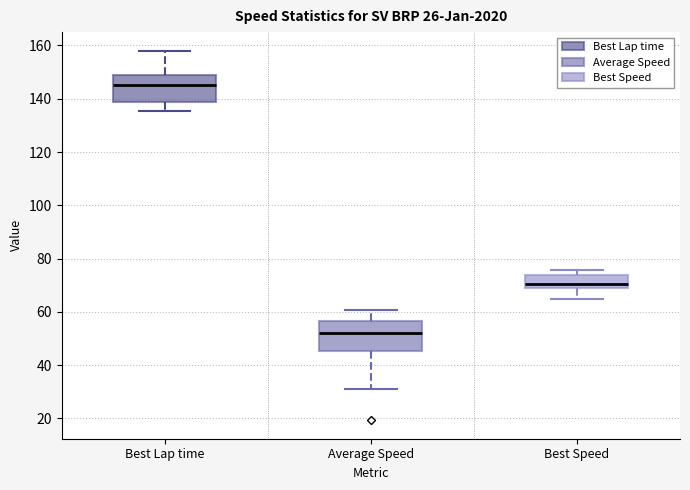

Reading left to right, transcribe this box plot: for each box, give where its median line is, the range the box spans, and where its two whiskers end, as read against the y-axis. The values are not printed on the chart, so give them approximately, as read against the axis.

Best Lap time: median 146, box 138 to 148, whiskers 136 to 158
Average Speed: median 52, box 46 to 56, whiskers 30 to 60
Best Speed: median 70, box 68 to 74, whiskers 64 to 76